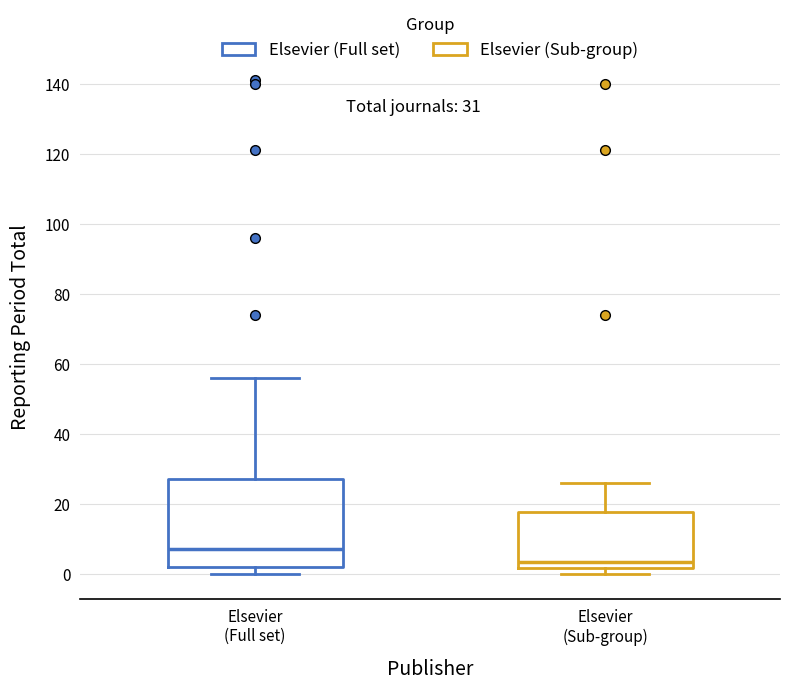

Which box is the tallest, from its lower edge to its upper edge?

Elsevier (Full set)